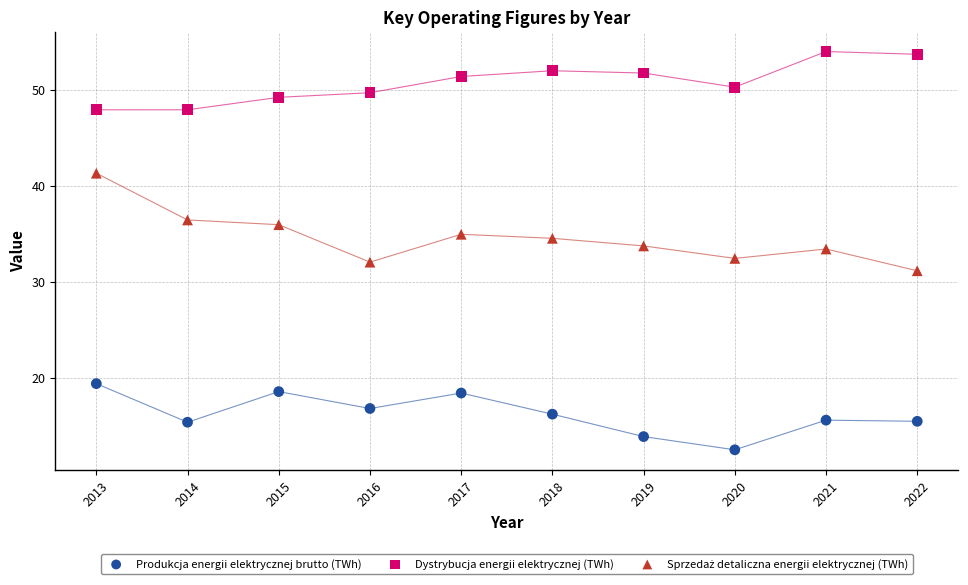

Across all data points, what is the range of X values (max minus min)?

9.0